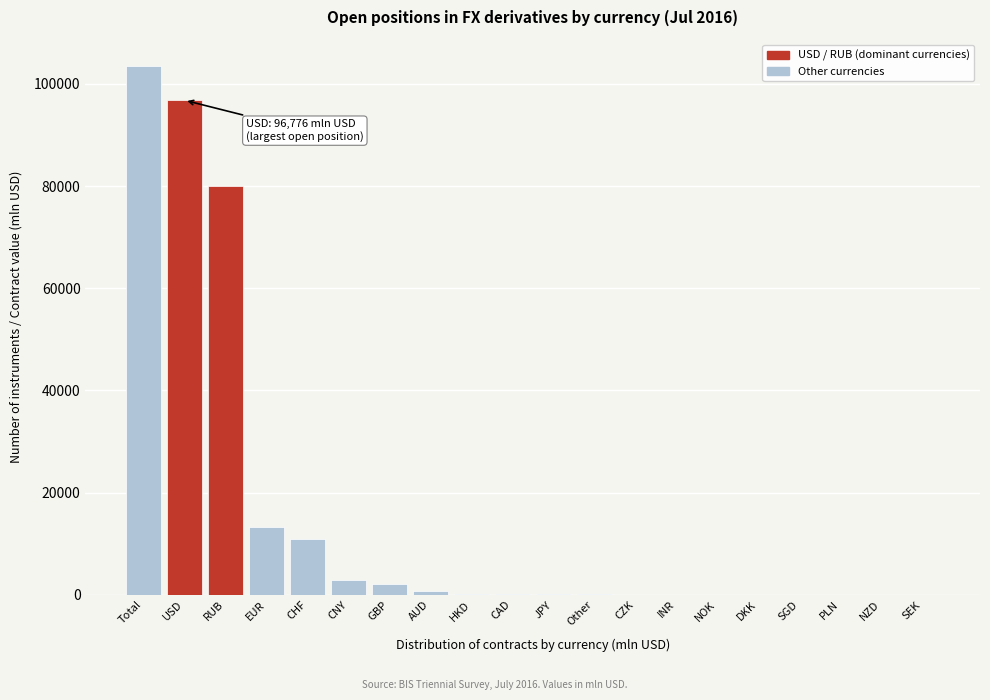

Which has a higher value, RUB or JPY?

RUB